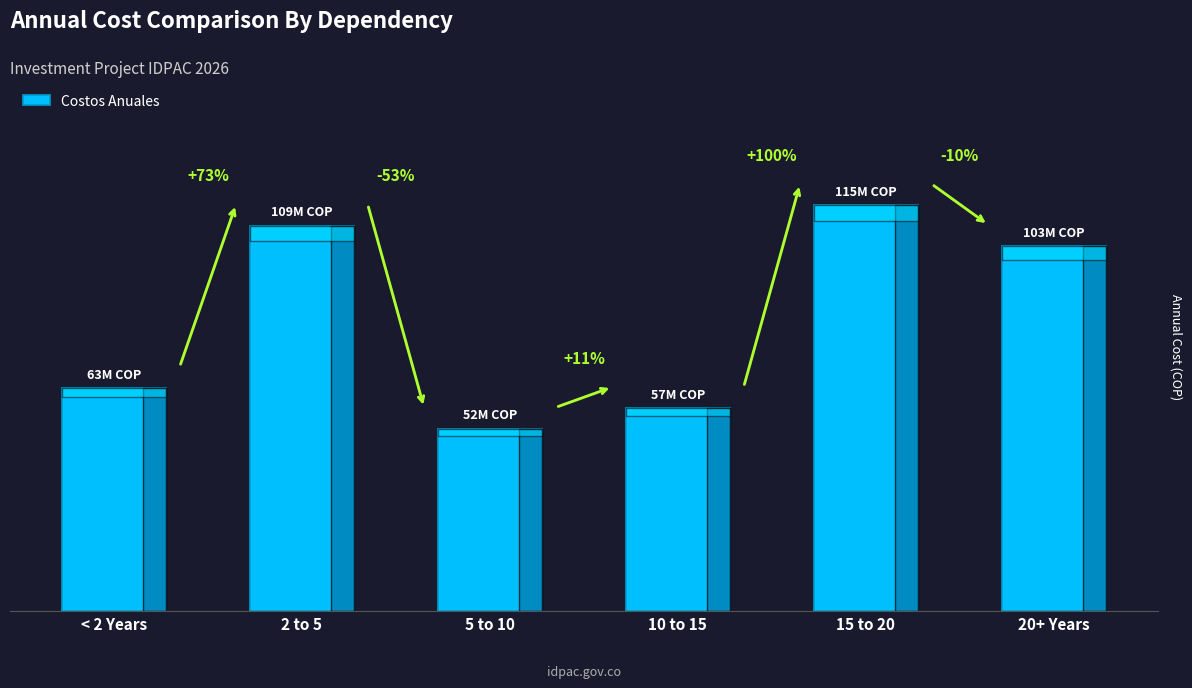

Does the chart contain any negative values?

No